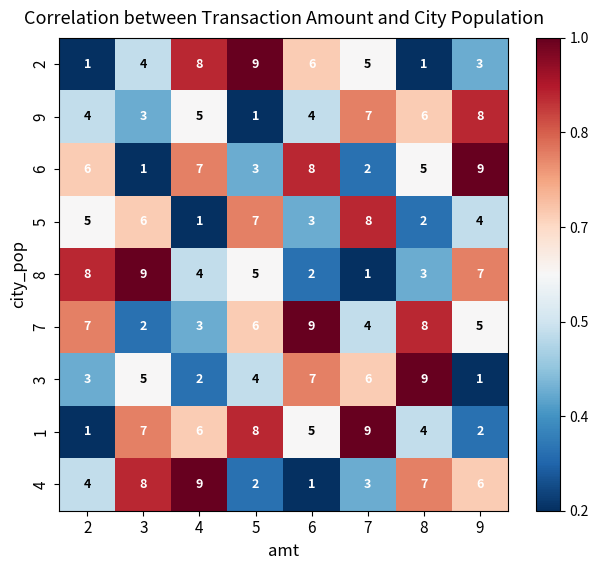

What is the difference between the second highest and second lowest values in the 8 series?

6